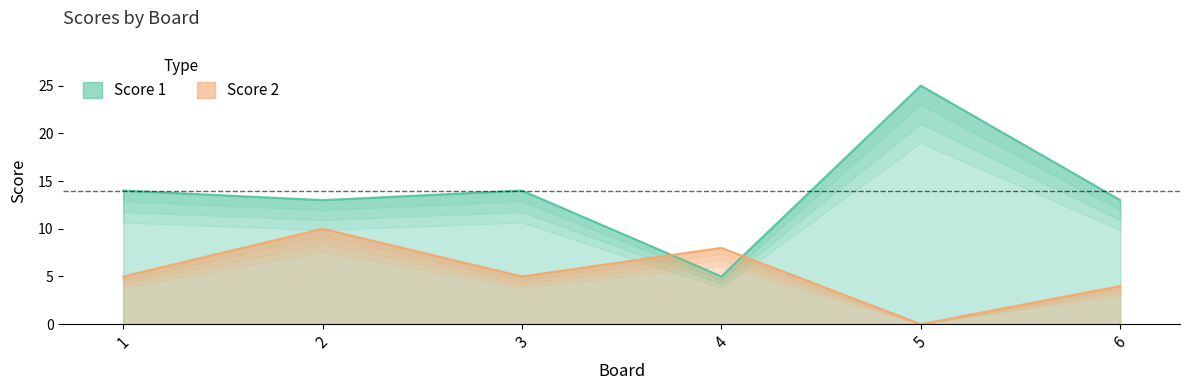

Which has a higher value, 1 or 5?

5